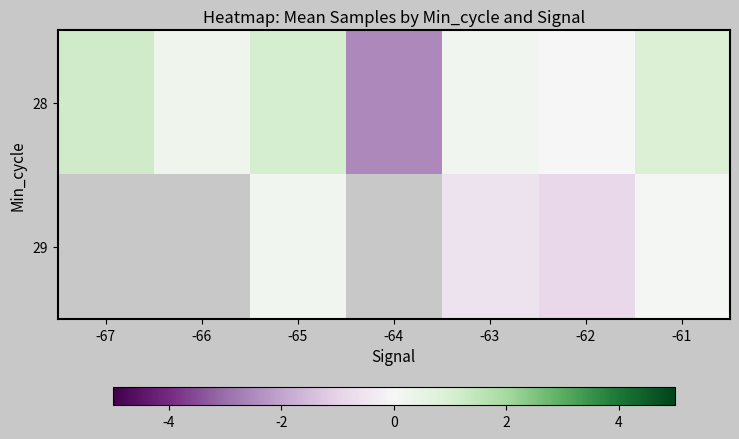

At which category is the sum across all series the highest?

-65